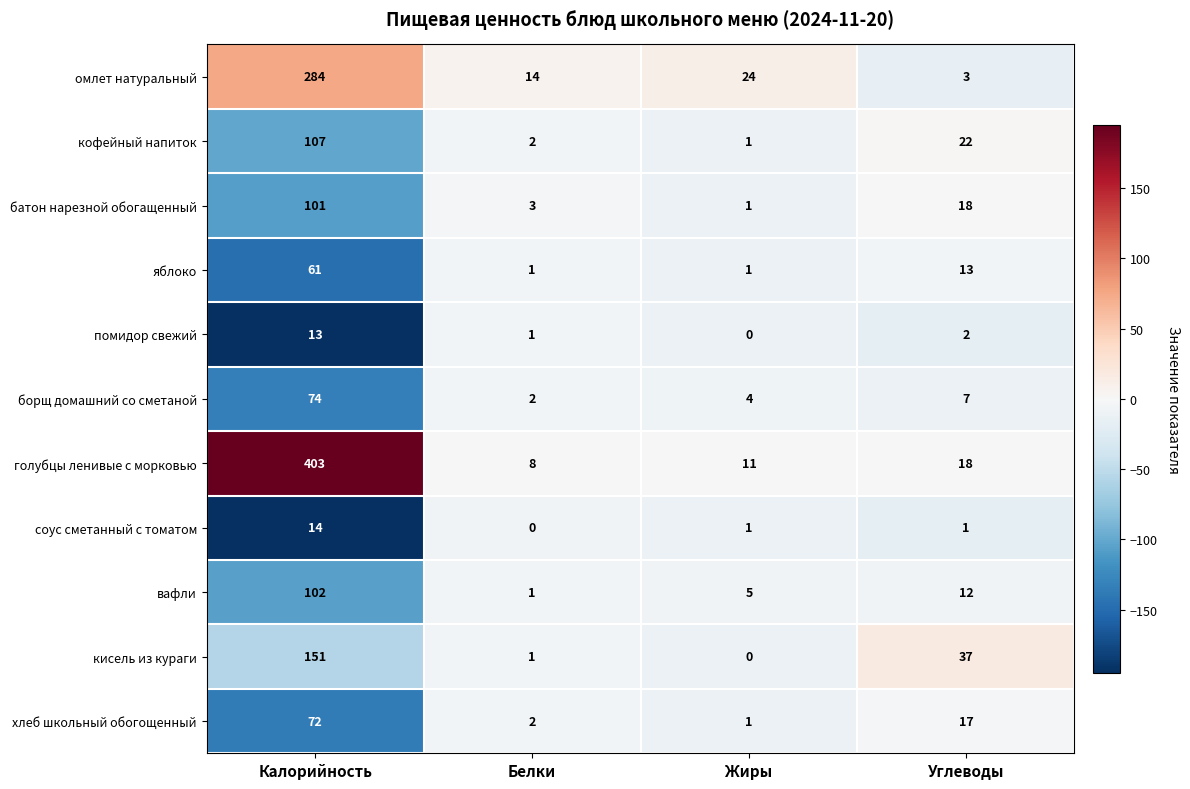

Is it true that соус сметанный с томатом equals 0 at Белки?

True